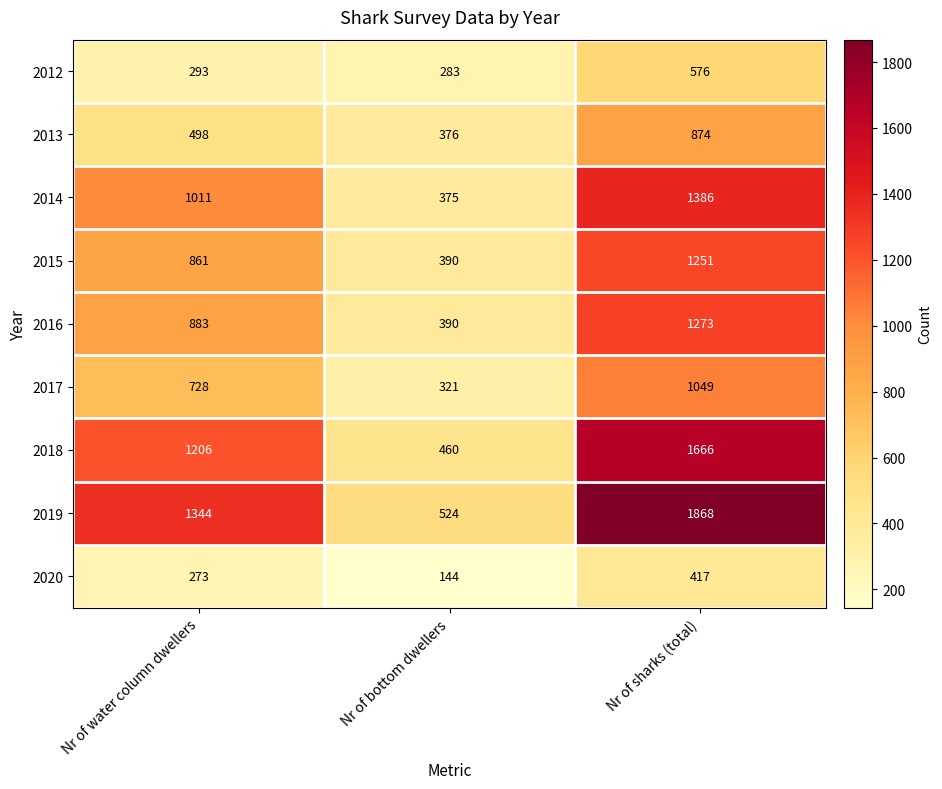

Reading left to right, transcribe all the data shown in this chart.

2012: Nr of water column dwellers=293	Nr of bottom dwellers=283	Nr of sharks (total)=576
2013: Nr of water column dwellers=498	Nr of bottom dwellers=376	Nr of sharks (total)=874
2014: Nr of water column dwellers=1011	Nr of bottom dwellers=375	Nr of sharks (total)=1386
2015: Nr of water column dwellers=861	Nr of bottom dwellers=390	Nr of sharks (total)=1251
2016: Nr of water column dwellers=883	Nr of bottom dwellers=390	Nr of sharks (total)=1273
2017: Nr of water column dwellers=728	Nr of bottom dwellers=321	Nr of sharks (total)=1049
2018: Nr of water column dwellers=1206	Nr of bottom dwellers=460	Nr of sharks (total)=1666
2019: Nr of water column dwellers=1344	Nr of bottom dwellers=524	Nr of sharks (total)=1868
2020: Nr of water column dwellers=273	Nr of bottom dwellers=144	Nr of sharks (total)=417